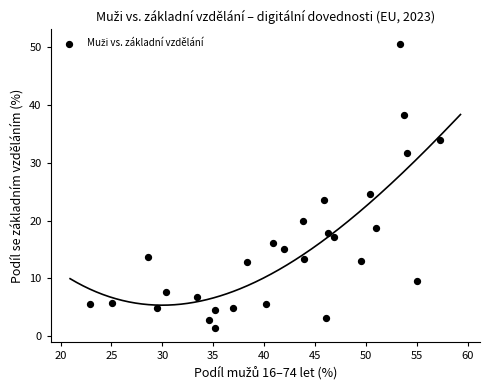

What Y value in the scatter plot is closest to 26?

24.5